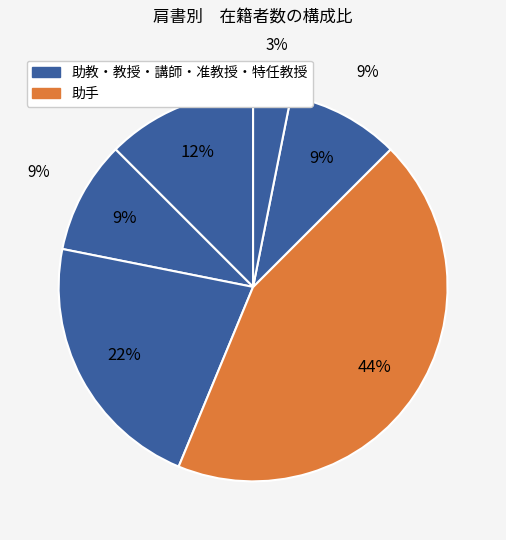

What percentage do 助手 and 助教 together represent?

53.1%